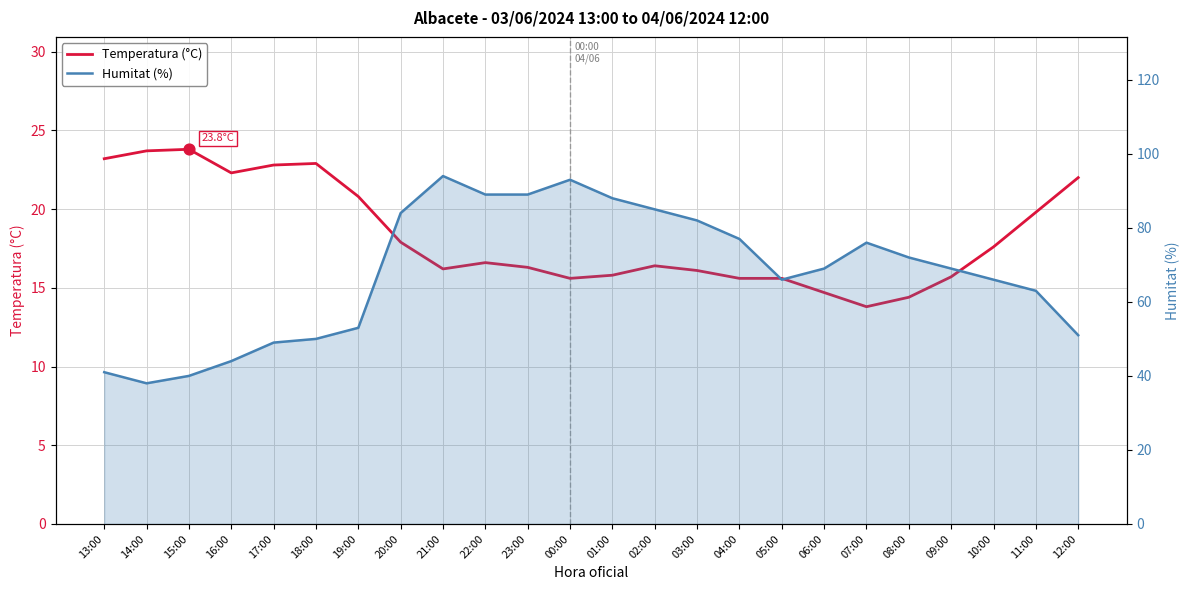

What is the total value across all series at 11:00?

82.8